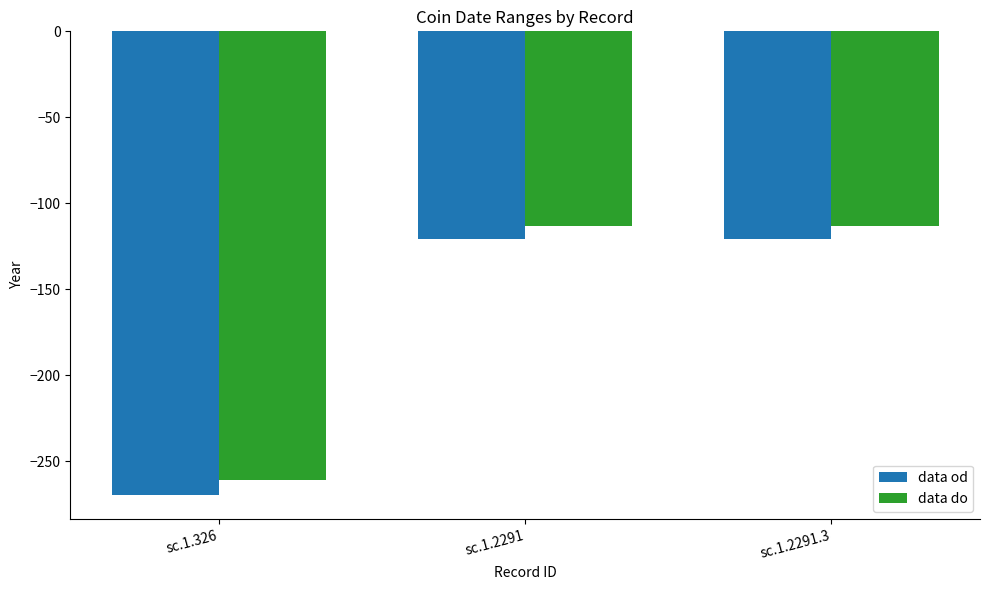

What is the sum of all data do values?

-487